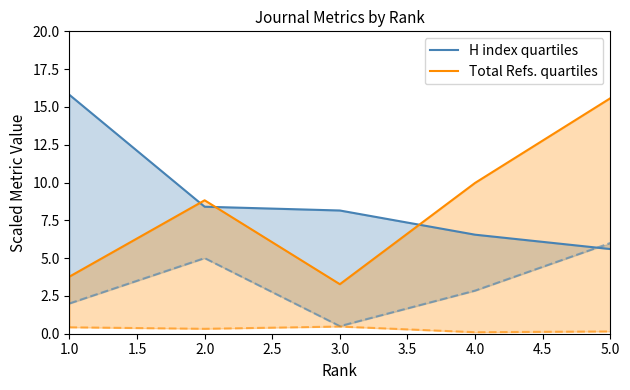

At which label does H index quartiles reach its peak?

1.0